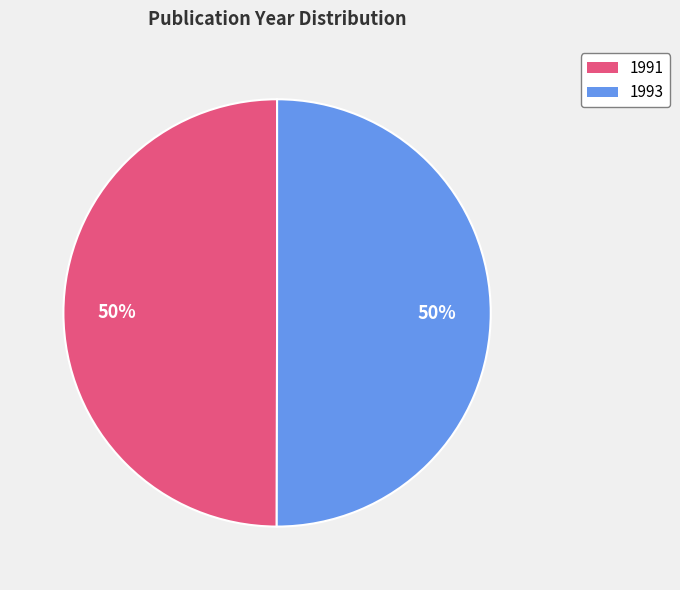

To the nearest percent, what is the average slice percentage?

50%